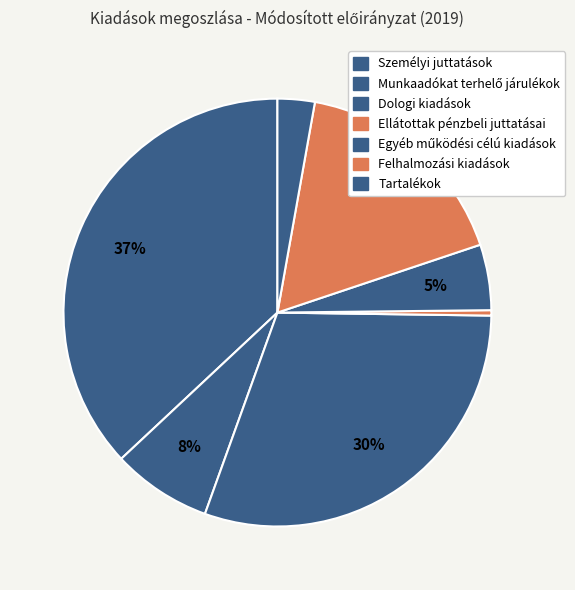

What is the smallest slice in the pie chart?

Ellátottak pénzbeli juttatásai